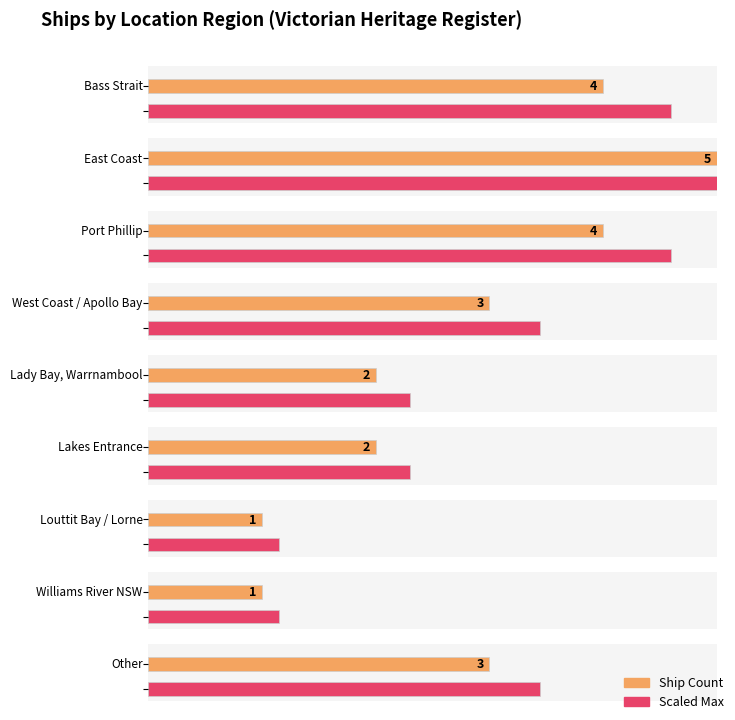

What position from the left is Port Phillip?

3